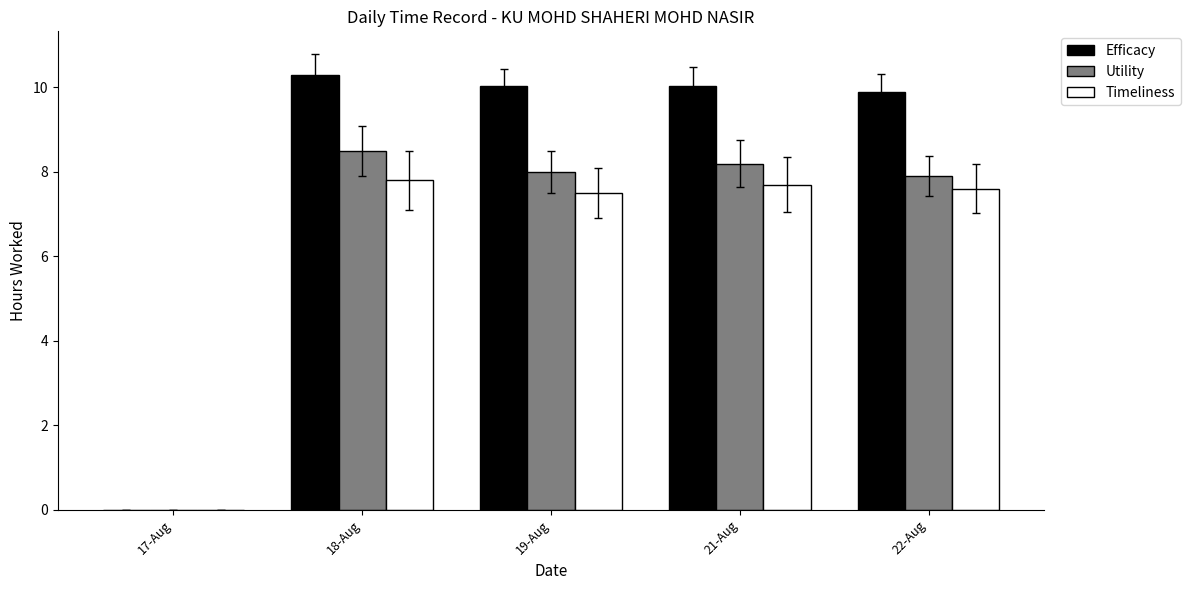

The Utility series shows 8.2 at 21-Aug. True or false?

True